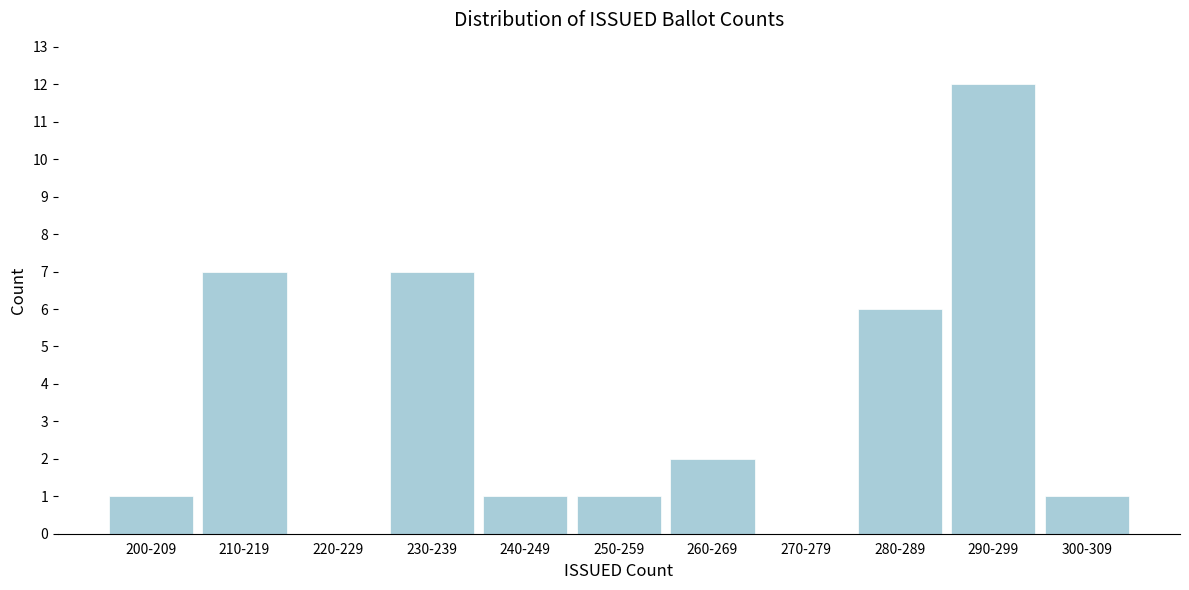

Reading left to right, extract all data points from this chart.

200-209=1	210-219=7	220-229=0	230-239=7	240-249=1	250-259=1	260-269=2	270-279=0	280-289=6	290-299=12	300-309=1